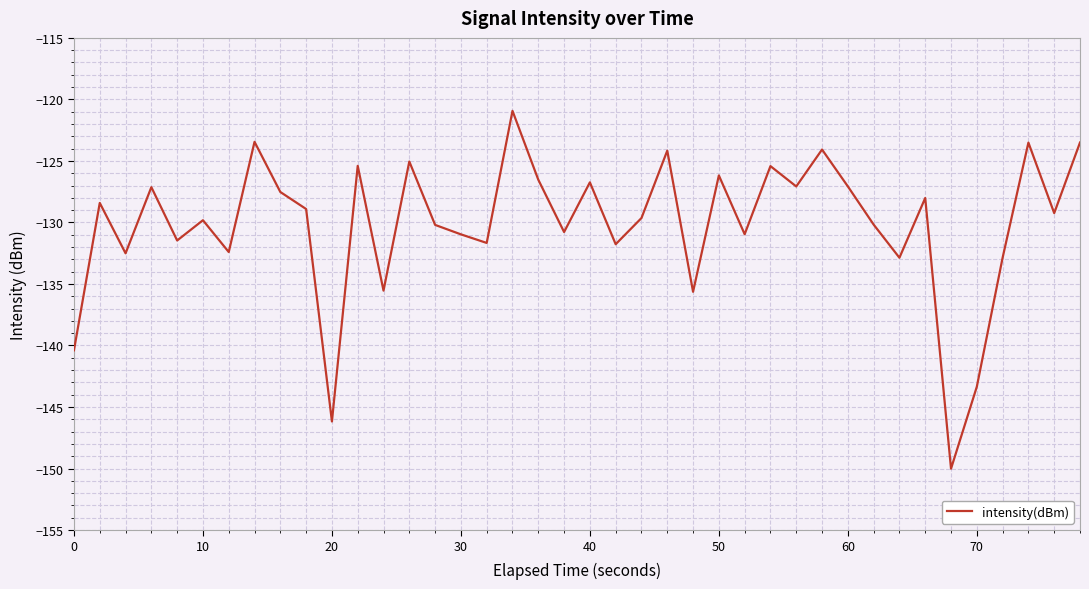

What is the maximum value shown in the chart?

-120.9